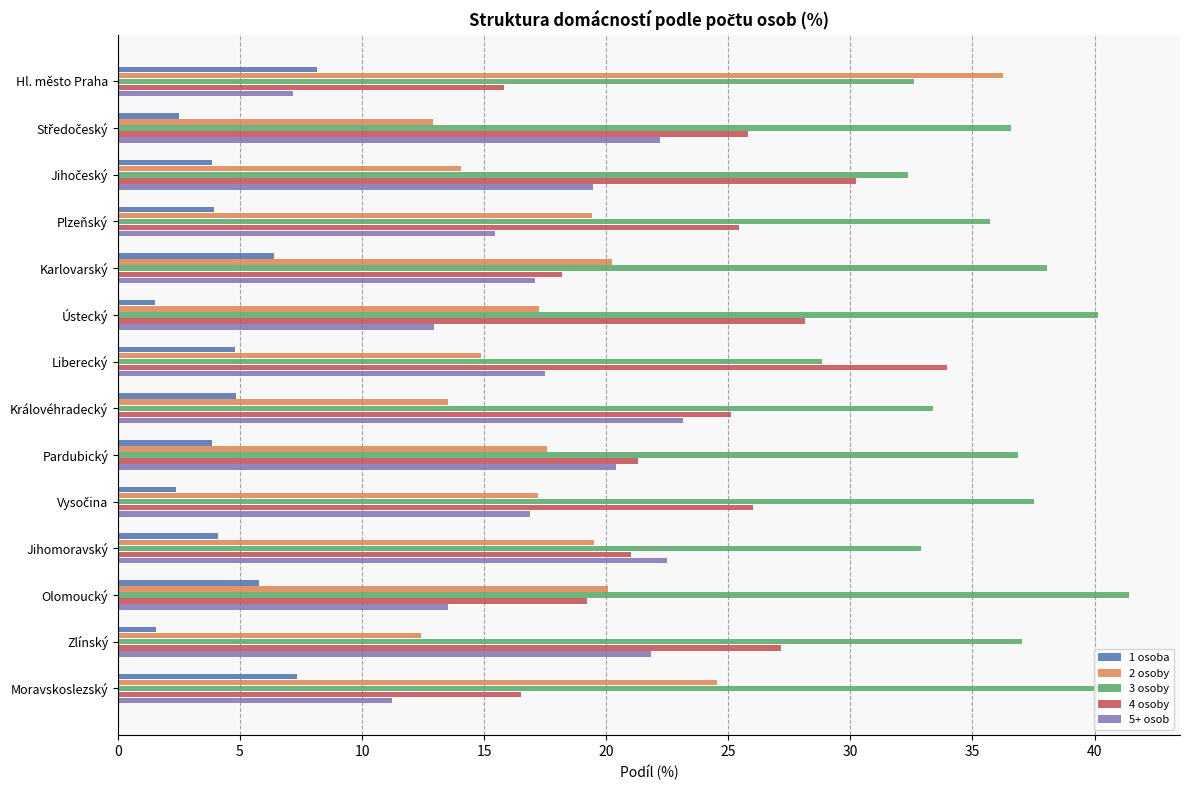

Which series has the largest range (max minus min)?

2 osoby